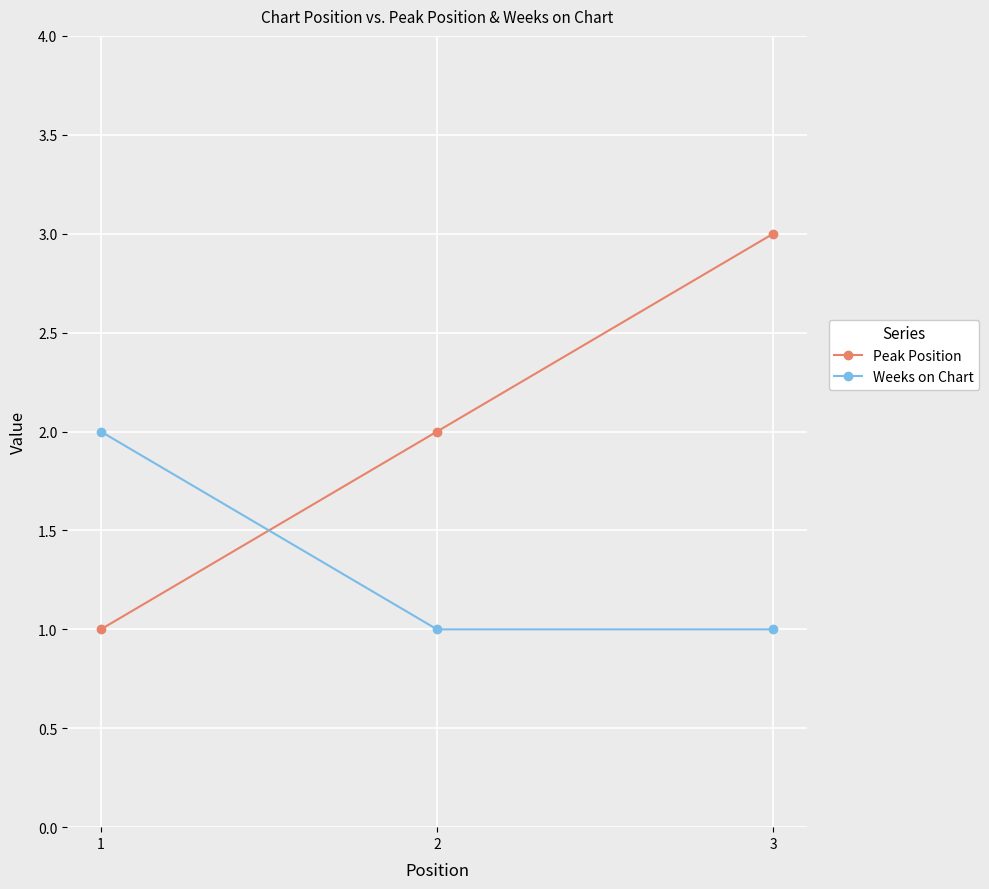

List the series in order of their overall mean, highest first.

Peak Position, Weeks on Chart